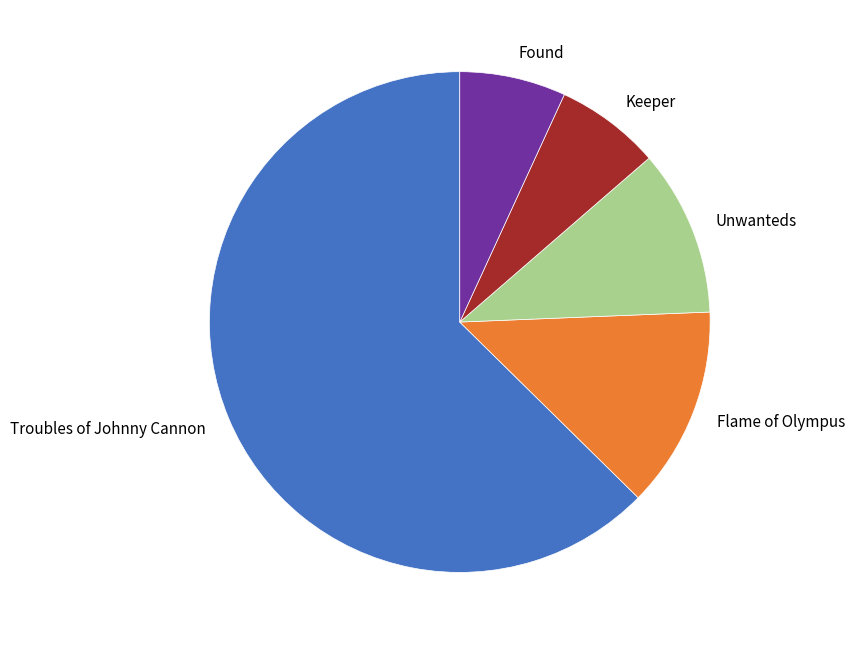

Count the number of slices in the pie.

5